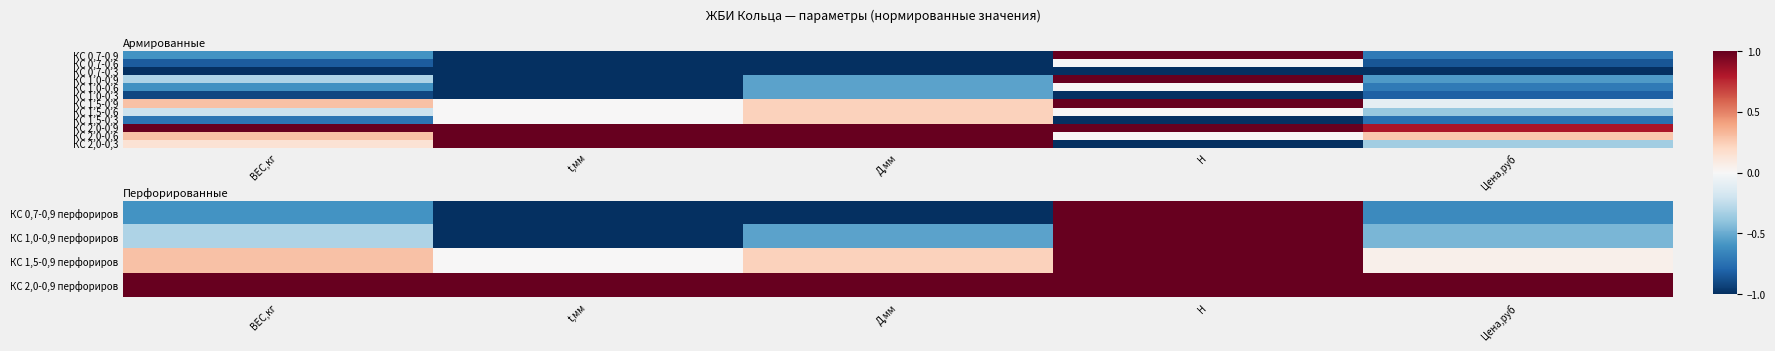

At which category does the chart reach its minimum across all series?

t,мм